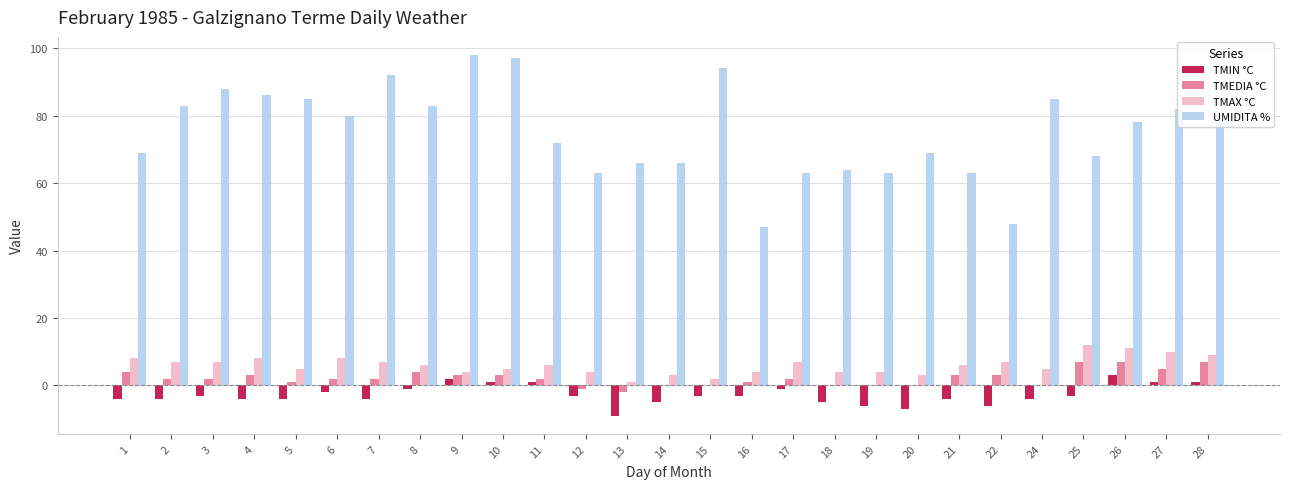

Between 15 and 22, which series saw the biggest shift?

UMIDITA %